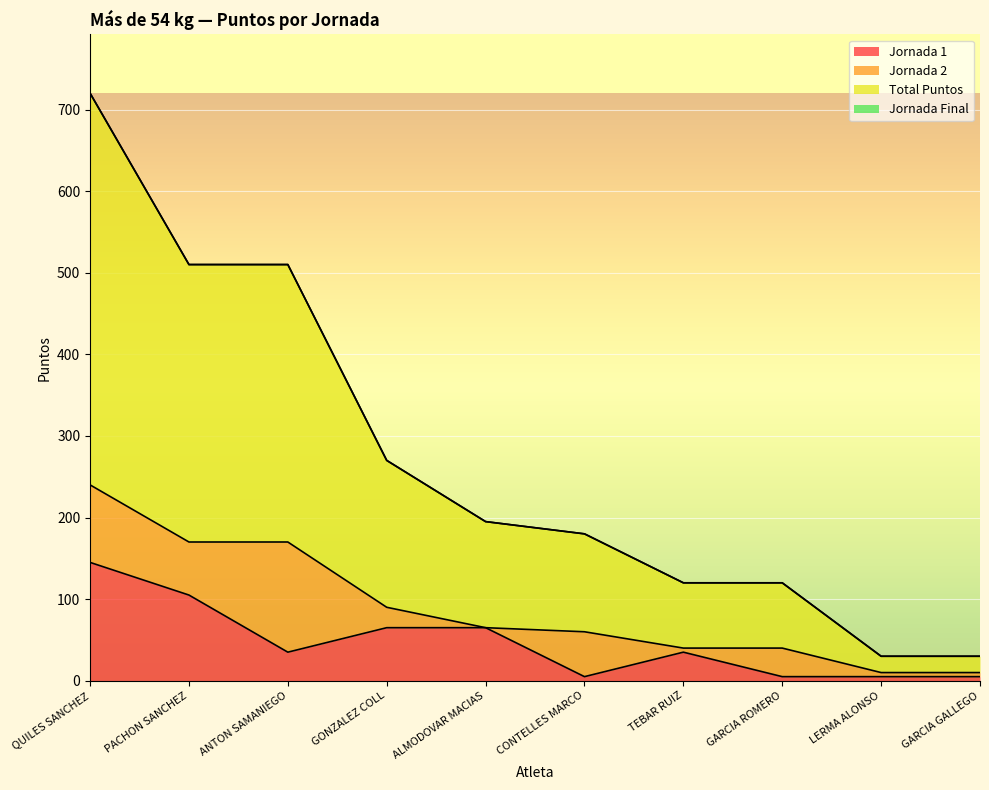

Does the chart display data point markers on the line(s)?

No